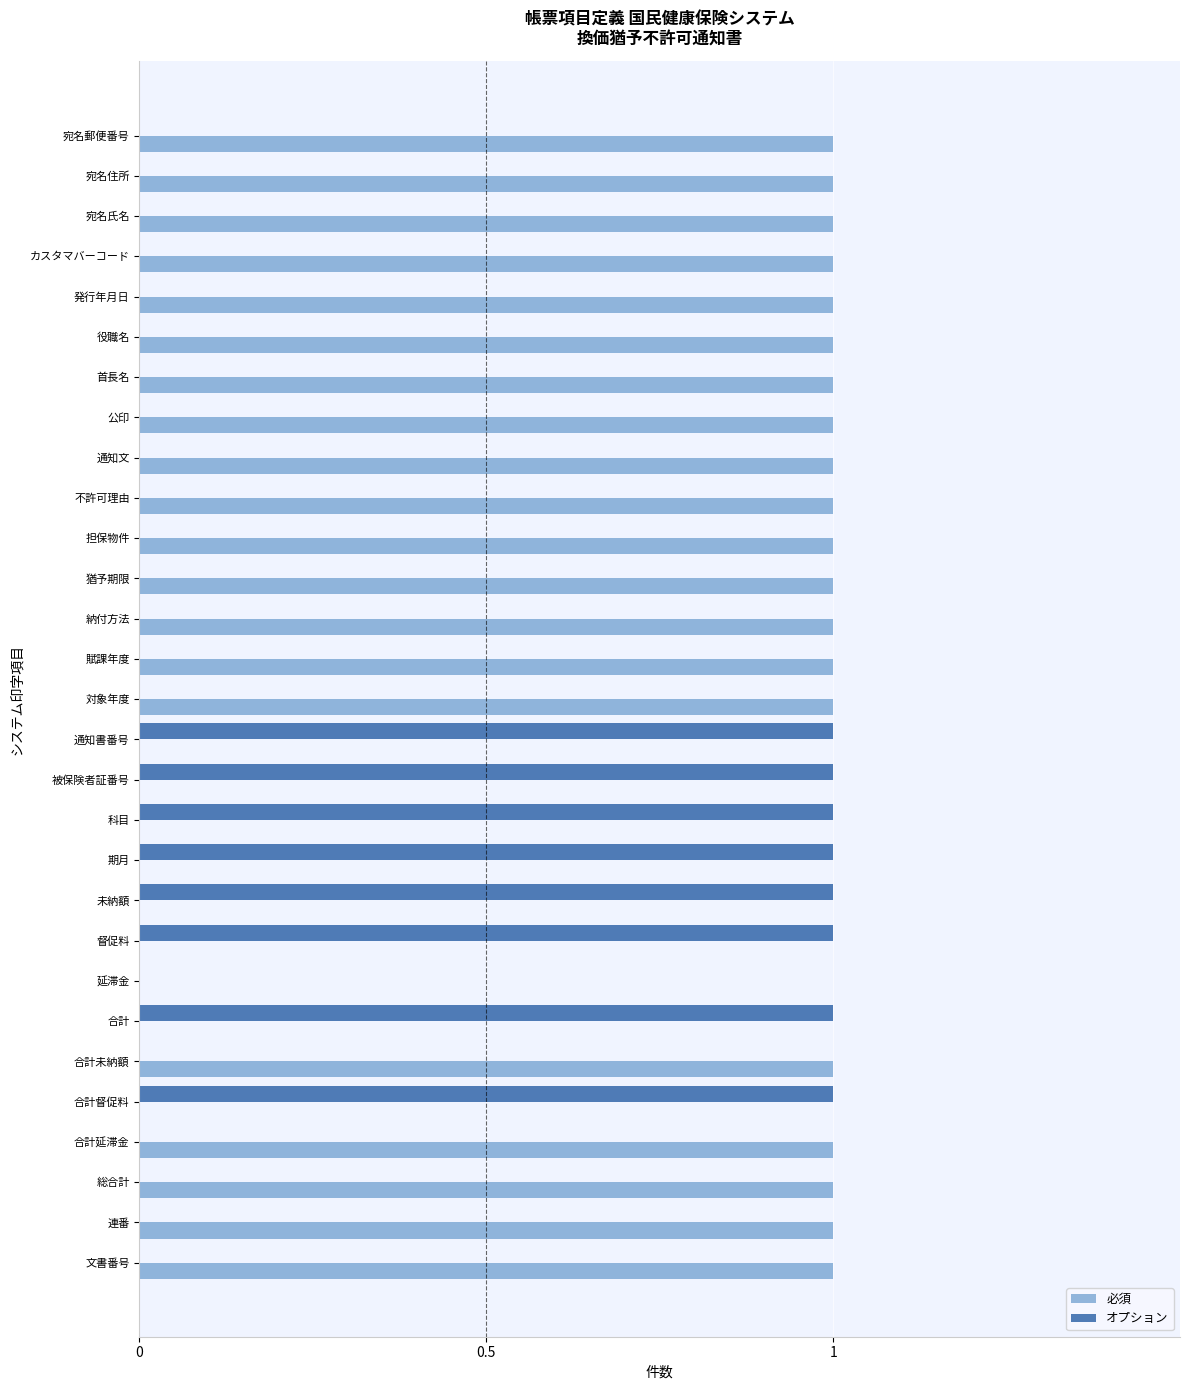

True or false: オプション has a value of 2 at 被保険者証番号.

False